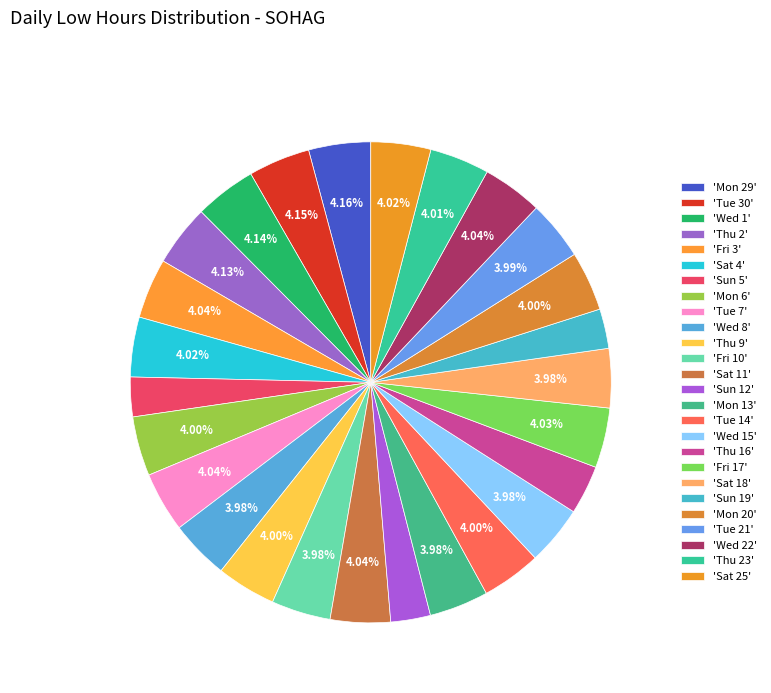

Count the number of slices in the pie.

26